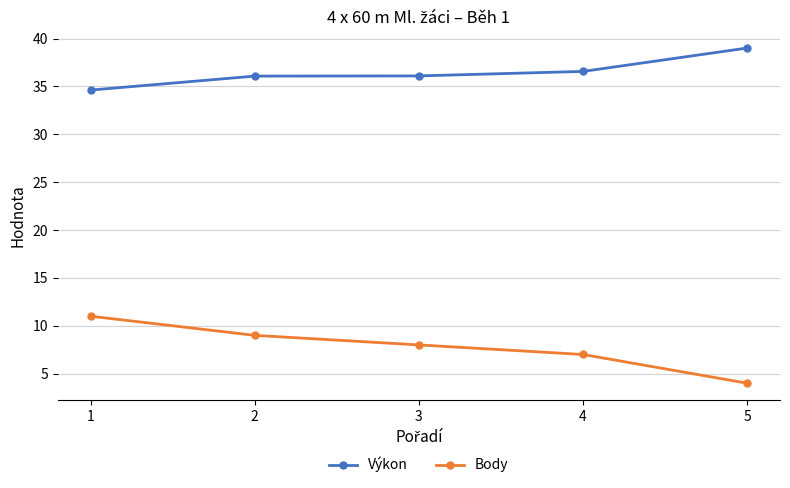

How many data points does each series have?

5